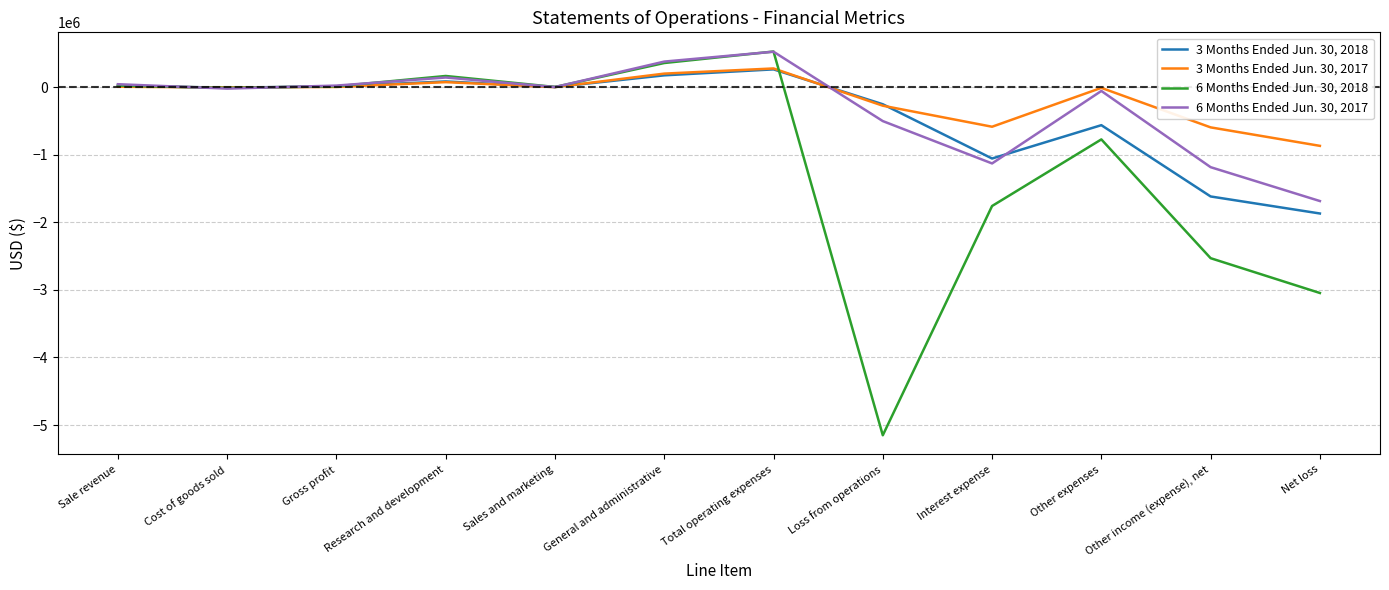

How many lines are shown in the chart?

4